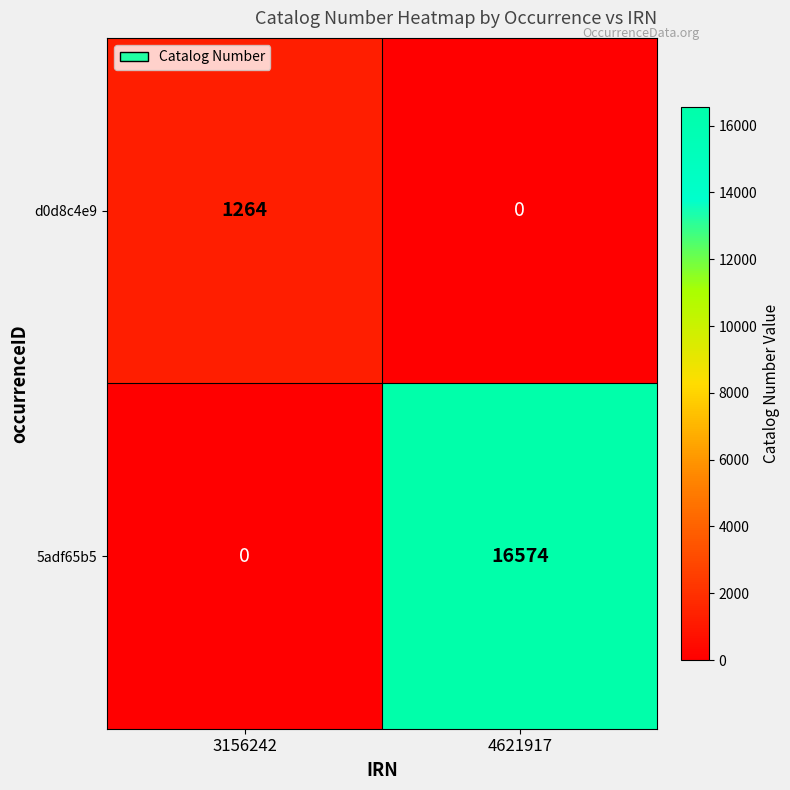

Where is 5adf65b5 nearest to the value 8287?

3156242